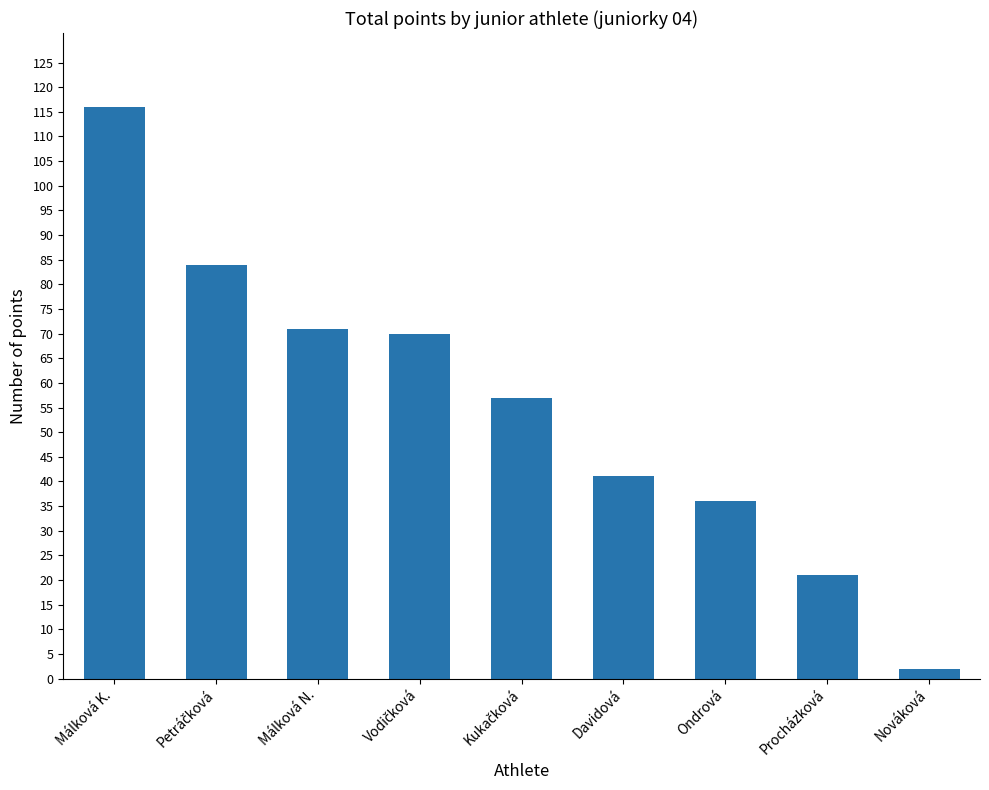

Reading left to right, list all the values displayed in this chart.

116	84	71	70	57	41	36	21	2